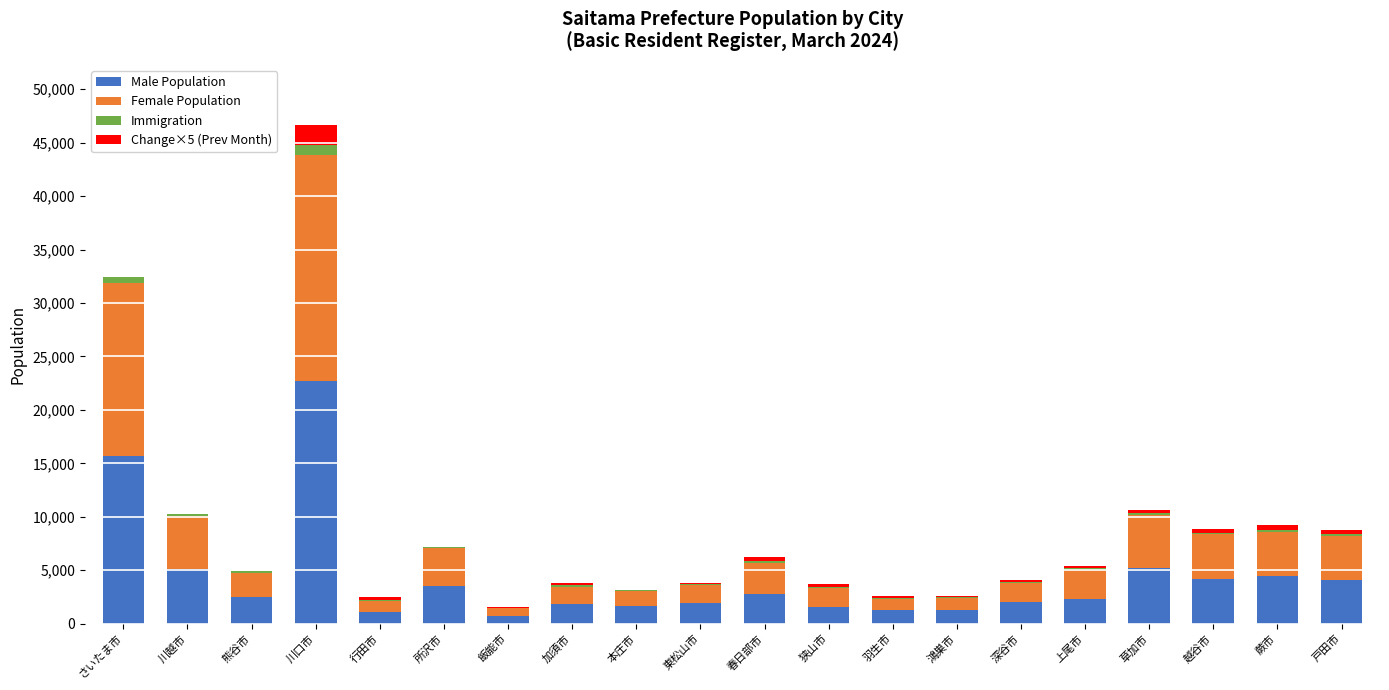

What is the sum of all Male Population values?

86048